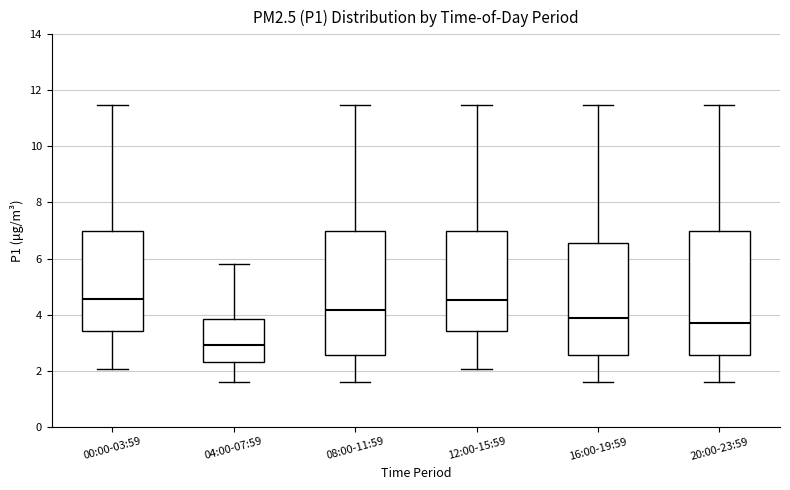

Which box's median line is the lowest?

04:00-07:59